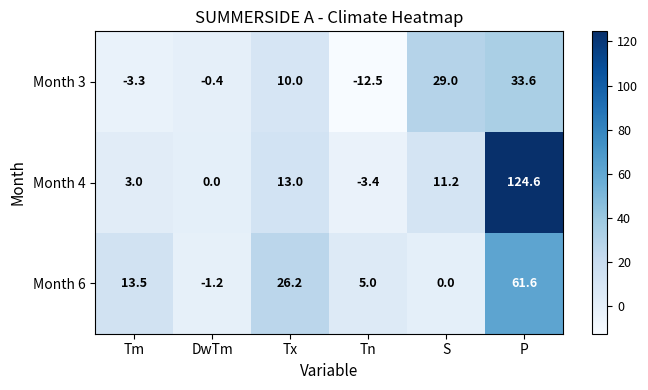

Reading right to left, transcribe all the data shown in this chart.

Month 3: P=33.6	S=29.0	Tn=-12.5	Tx=10.0	DwTm=-0.4	Tm=-3.3
Month 4: P=124.6	S=11.2	Tn=-3.4	Tx=13.0	DwTm=0.0	Tm=3.0
Month 6: P=61.6	S=0.0	Tn=5.0	Tx=26.2	DwTm=-1.2	Tm=13.5